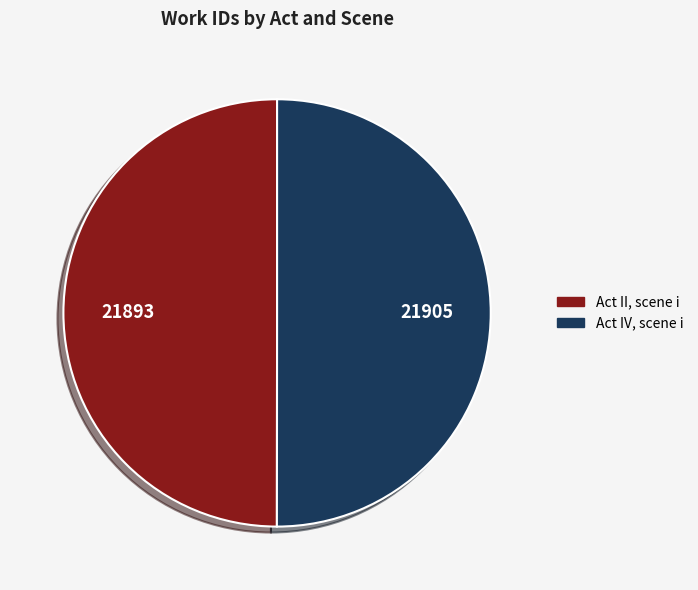

What is the ratio of the value at Act IV, scene i to the value at Act II, scene i?

1.0